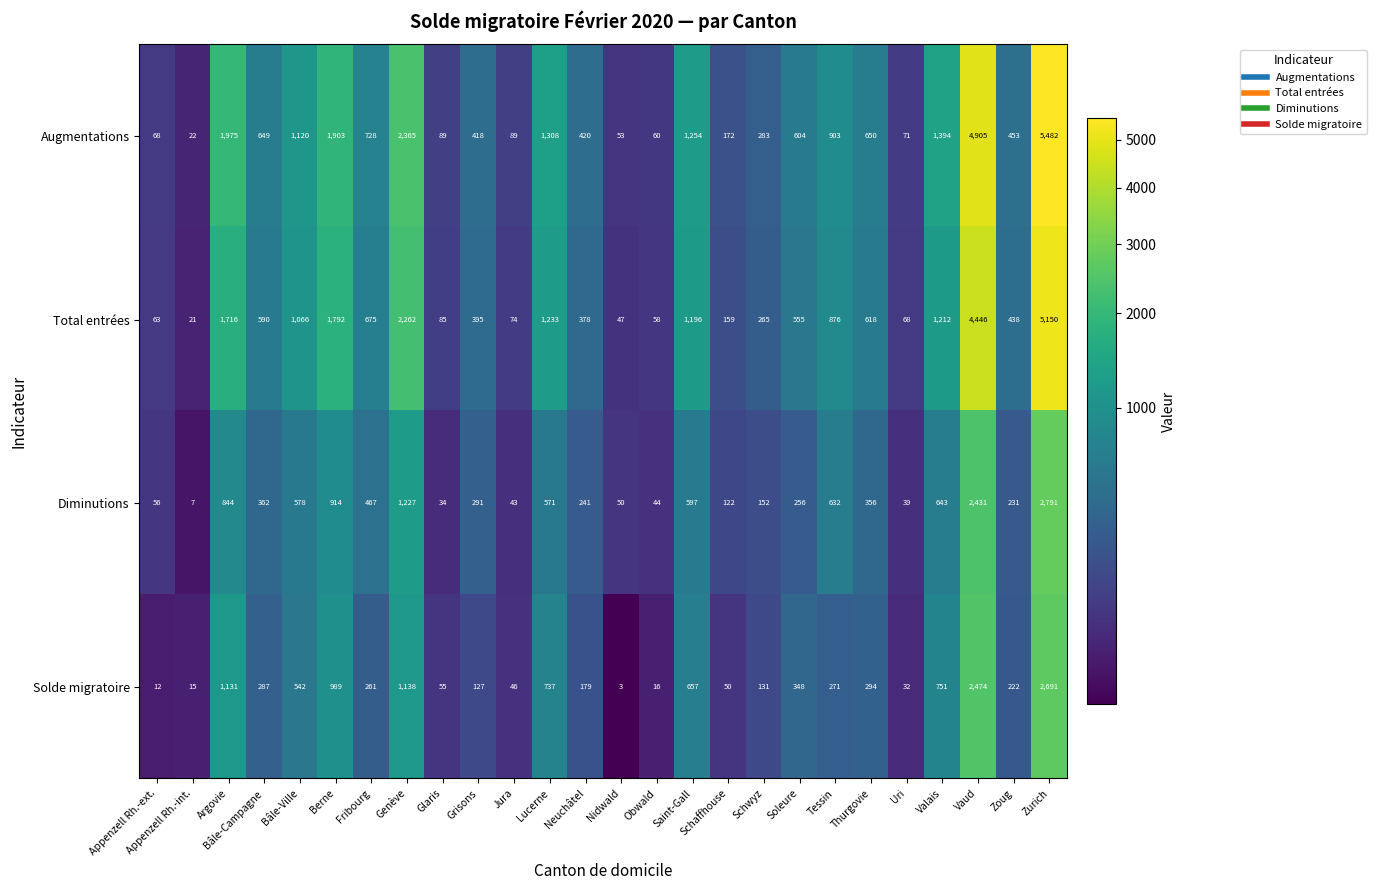

What is the difference between the maximum and minimum values in the Diminutions series?

2784